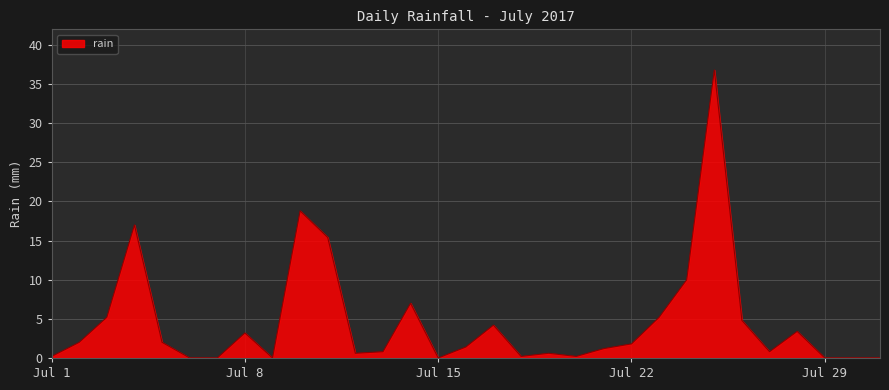

What is the greatest value displayed?

36.8